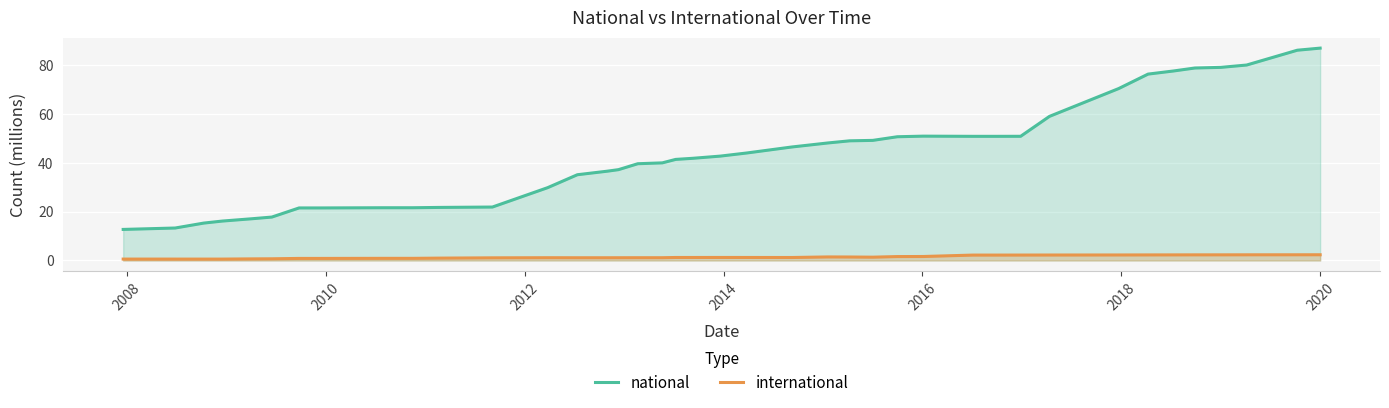

Does the chart display data point markers on the line(s)?

No